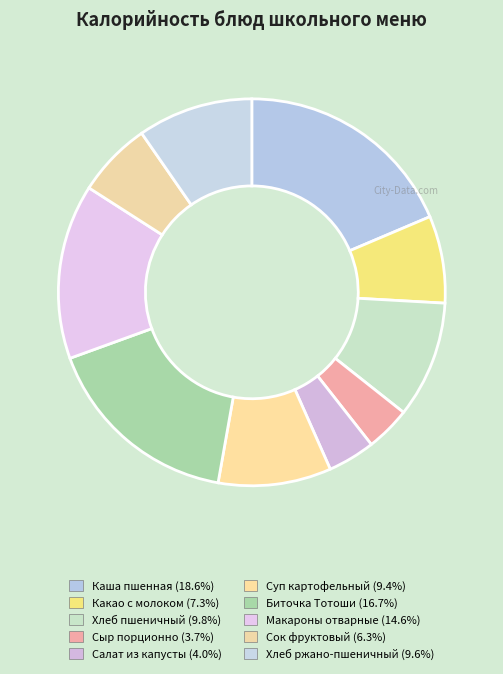

How many slices are in this pie chart?

10